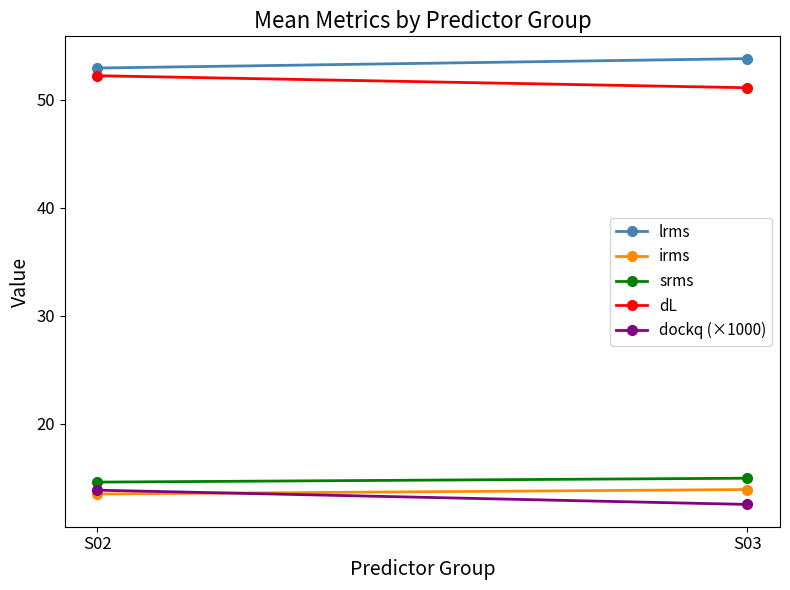

Which category has the highest value in the dockq (×1000) series?

S02